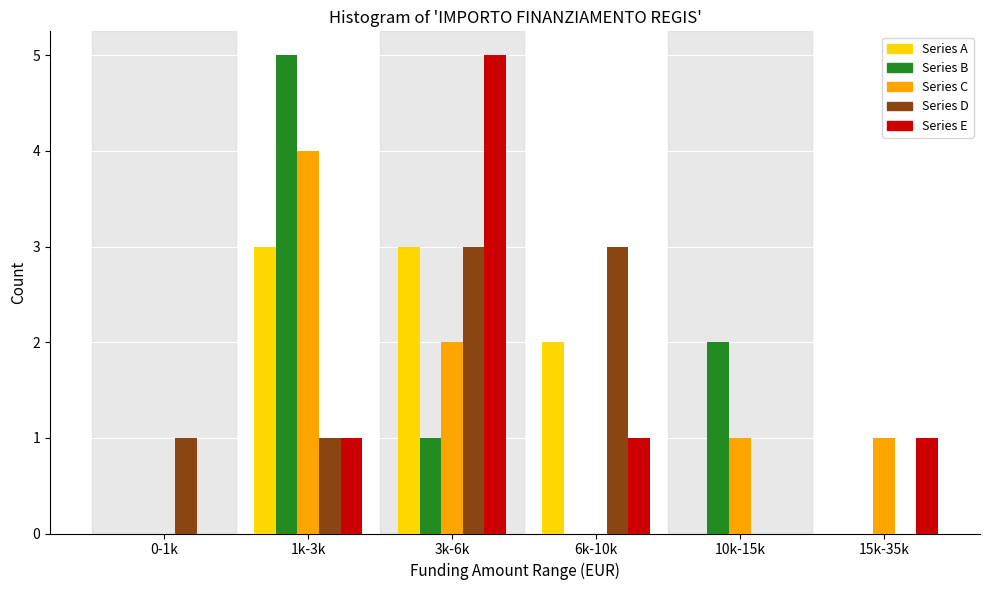

Reading right to left, what are all the values shown in this chart?

Series A: 15k-35k=0	10k-15k=0	6k-10k=2	3k-6k=3	1k-3k=3	0-1k=0
Series B: 15k-35k=0	10k-15k=2	6k-10k=0	3k-6k=1	1k-3k=5	0-1k=0
Series C: 15k-35k=1	10k-15k=1	6k-10k=0	3k-6k=2	1k-3k=4	0-1k=0
Series D: 15k-35k=0	10k-15k=0	6k-10k=3	3k-6k=3	1k-3k=1	0-1k=1
Series E: 15k-35k=1	10k-15k=0	6k-10k=1	3k-6k=5	1k-3k=1	0-1k=0